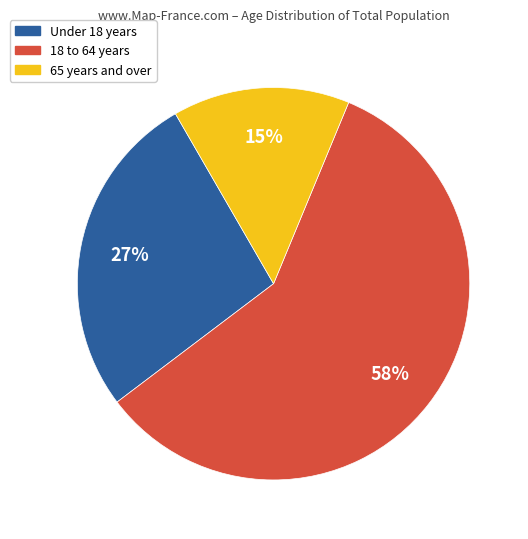

To the nearest percent, what is the average slice percentage?

33%